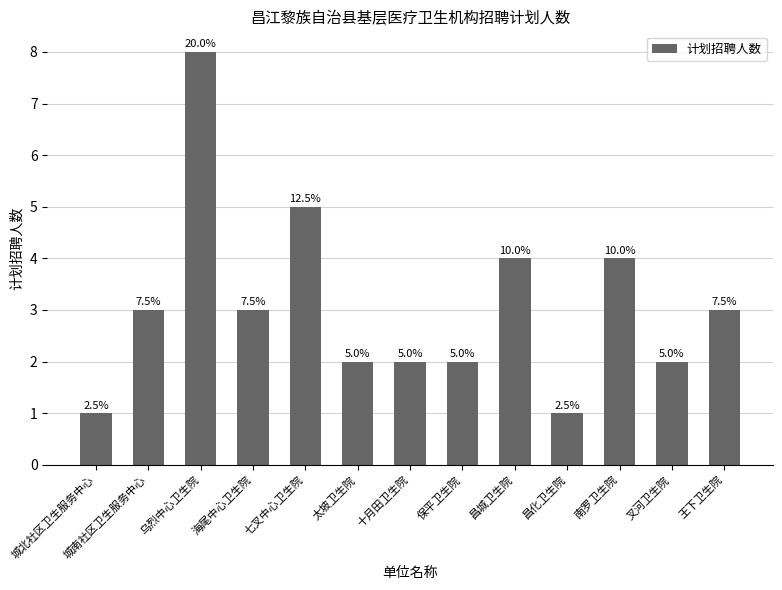

How many bars are there in total?

13